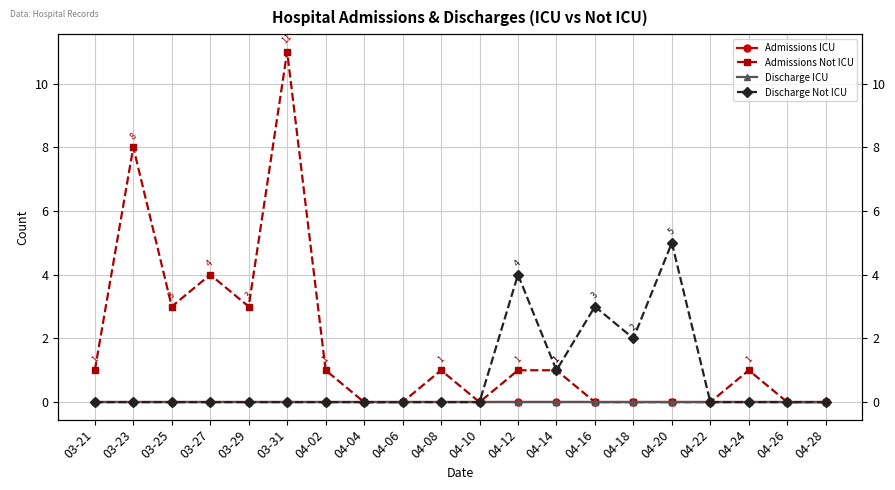

True or false: Discharge Not ICU and Admissions ICU intersect in this chart.

False